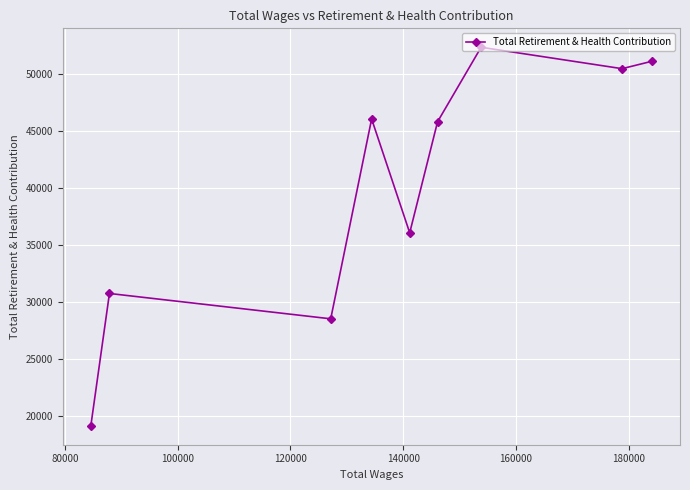

What is the value of the 6th point from the left?

45806